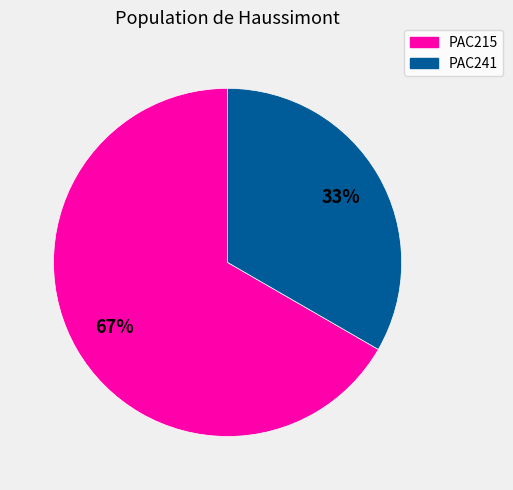

Is it true that PAC241 is 45% of the pie?

False